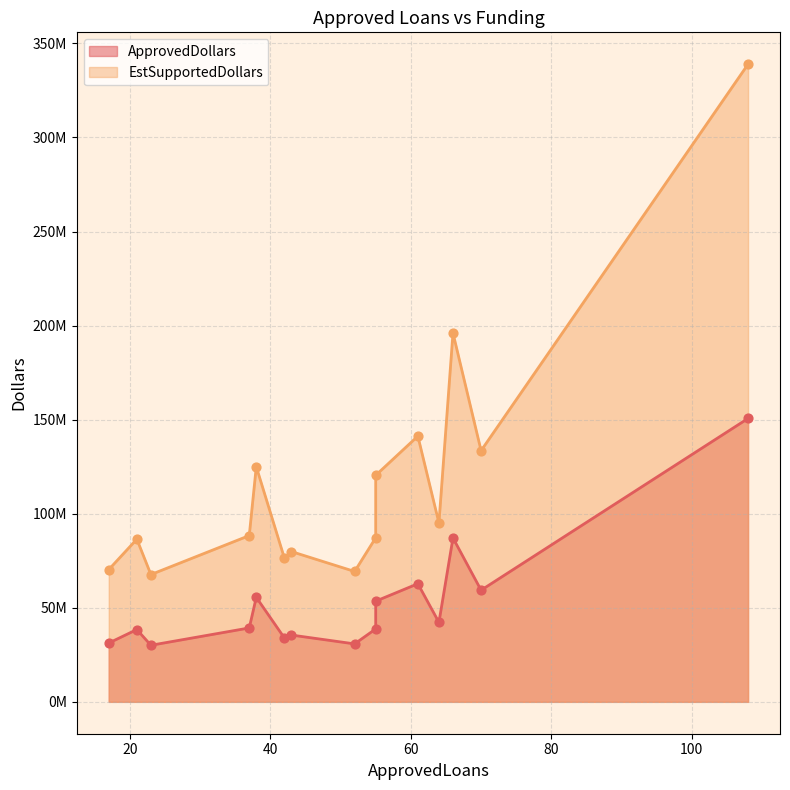

At which category is the sum across all series the highest?

108